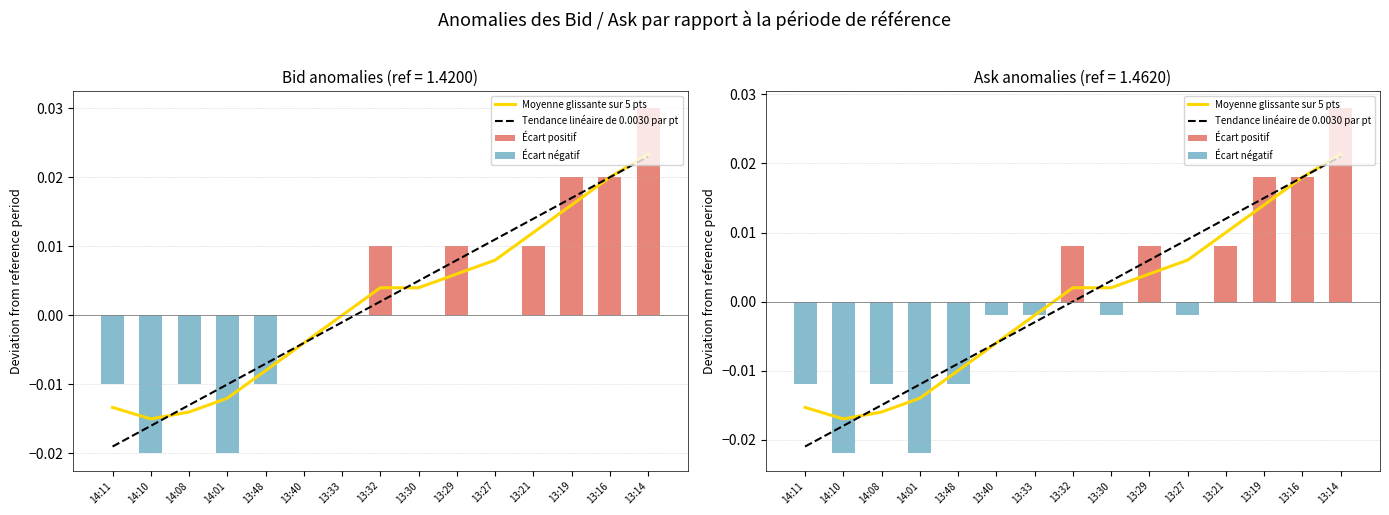

Reading left to right, list all the values displayed in this chart.

Bid: 14:11=1.4	14:10=1.4	14:08=1.4	14:01=1.4	13:48=1.4	13:40=1.4	13:33=1.4	13:32=1.4	13:30=1.4	13:29=1.4	13:27=1.4	13:21=1.4	13:19=1.4	13:16=1.4	13:14=1.4
Ask: 14:11=1.4	14:10=1.4	14:08=1.4	14:01=1.4	13:48=1.4	13:40=1.5	13:33=1.5	13:32=1.5	13:30=1.5	13:29=1.5	13:27=1.5	13:21=1.5	13:19=1.5	13:16=1.5	13:14=1.5